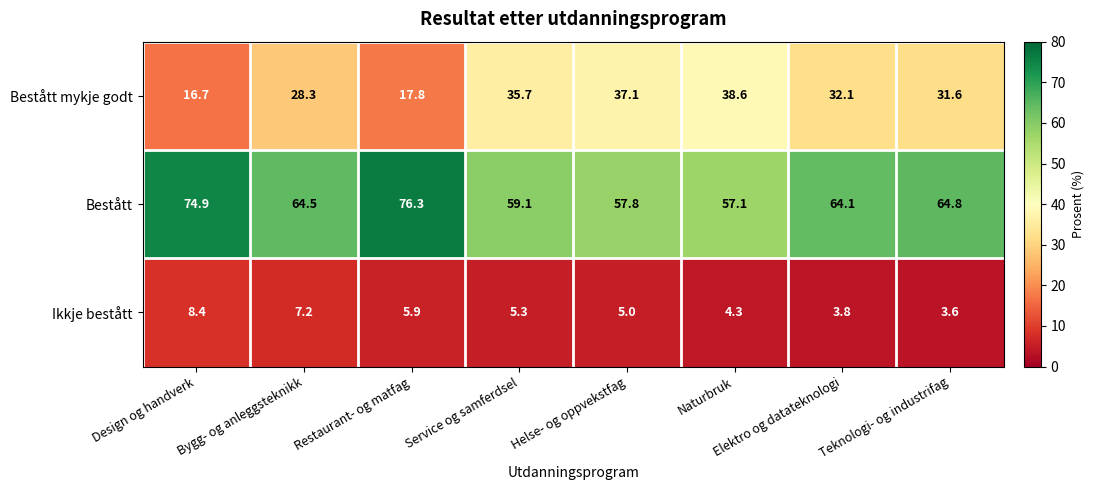

At which label is Ikkje bestått closest to 6?

Restaurant- og matfag